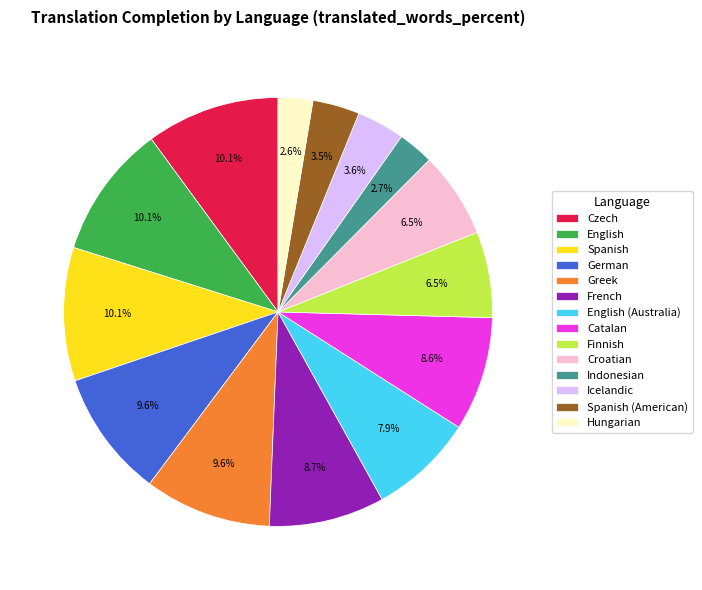

Combined, do Spanish and Hungarian account for over 50%?

No